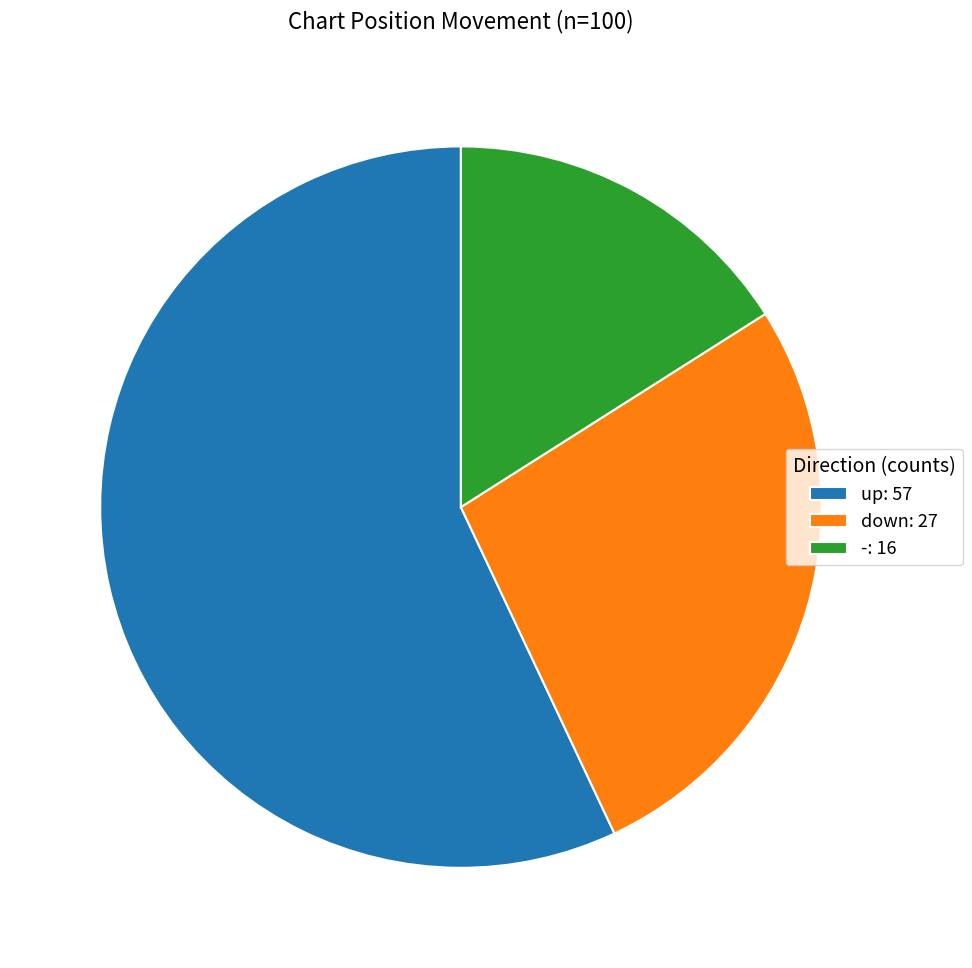

Combined, do -: 16 and up: 57 account for over 50%?

Yes